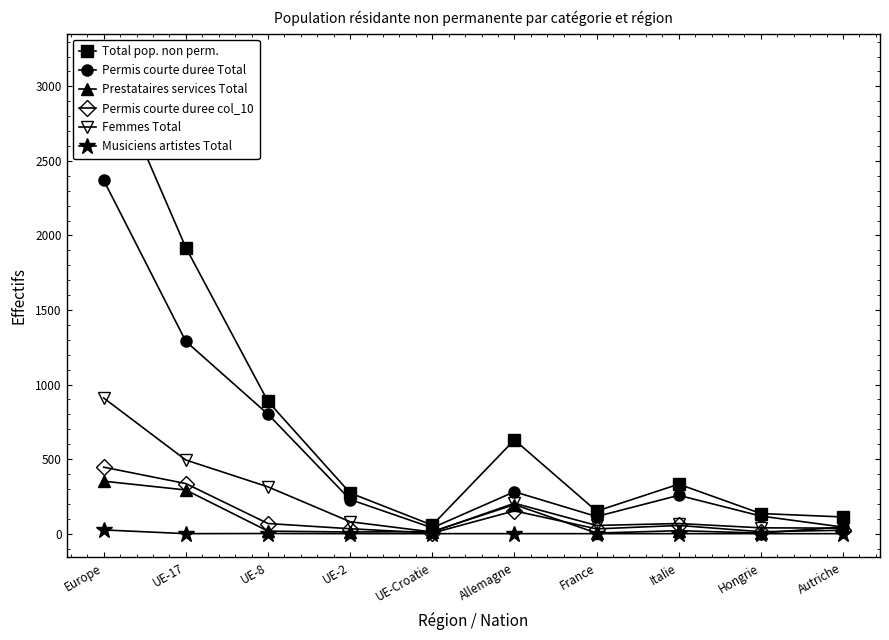

Does the chart have visible grid lines?

No